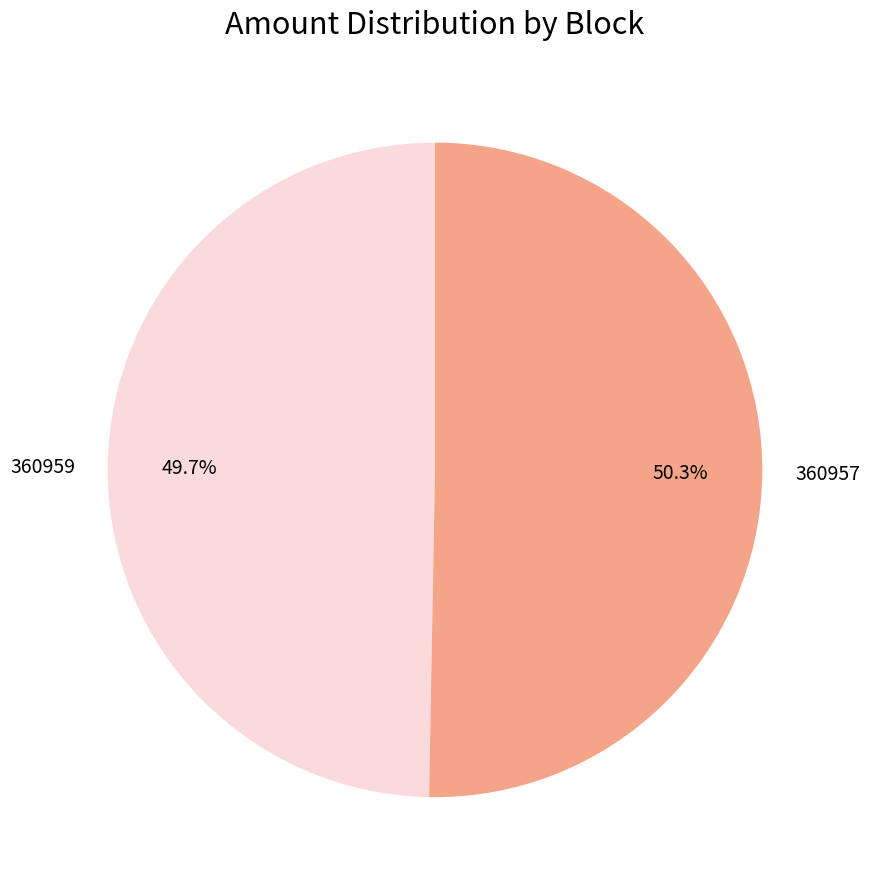

How many slices are in this pie chart?

2